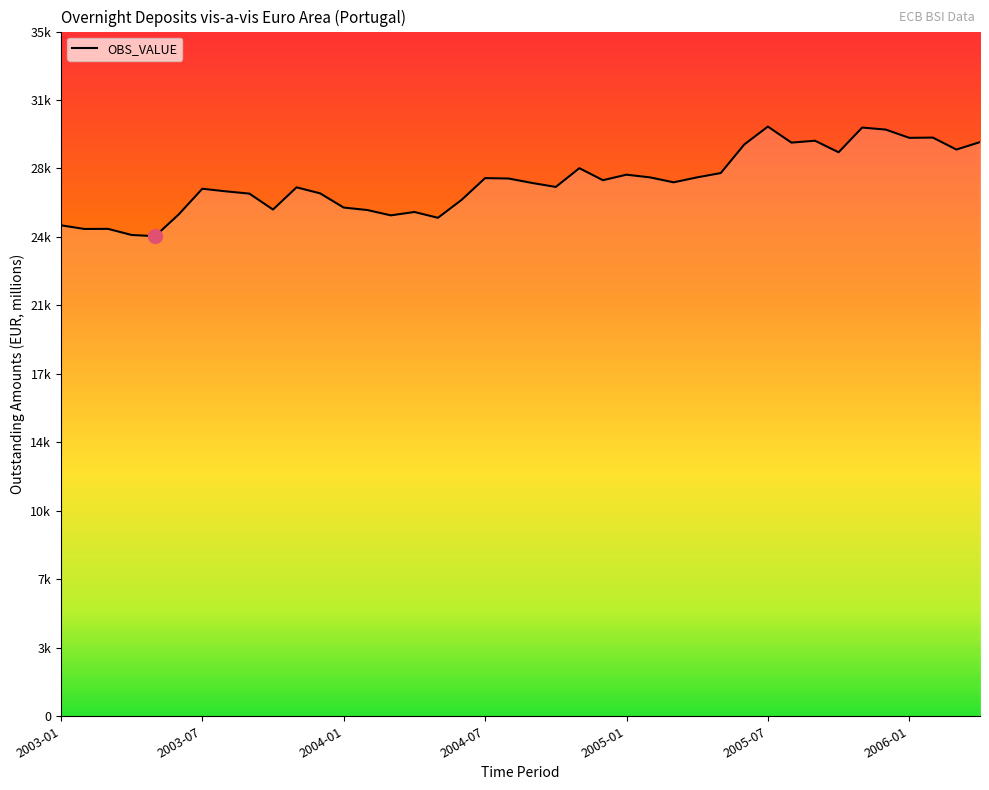

What is the label of the 26th point from the right?

2004-03